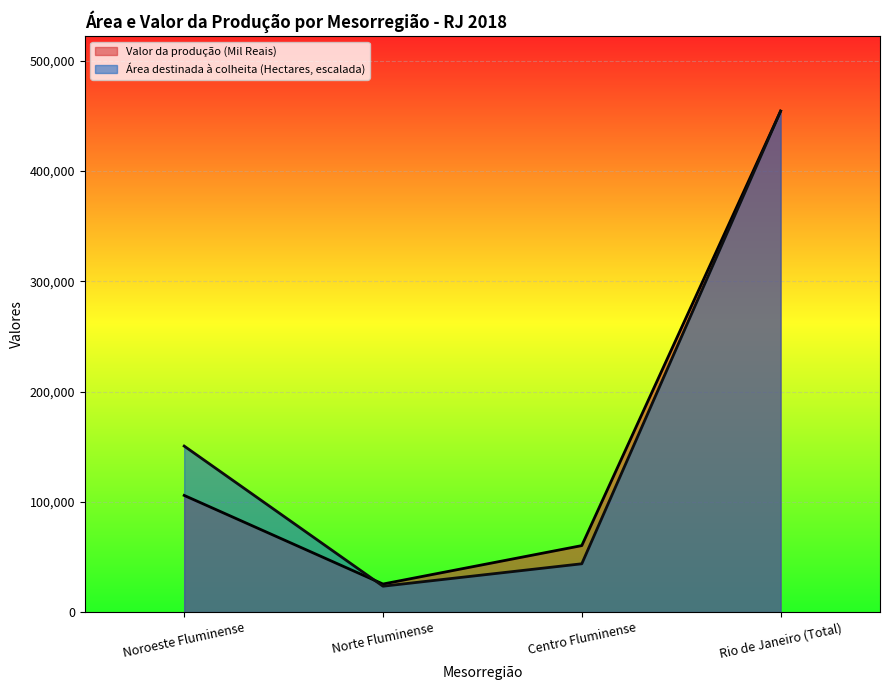

How many lines are shown in the chart?

2